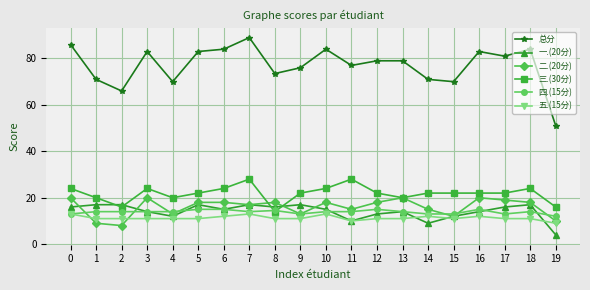

What is the value of the 五.(15分) point at the 12th from the left?

10.0